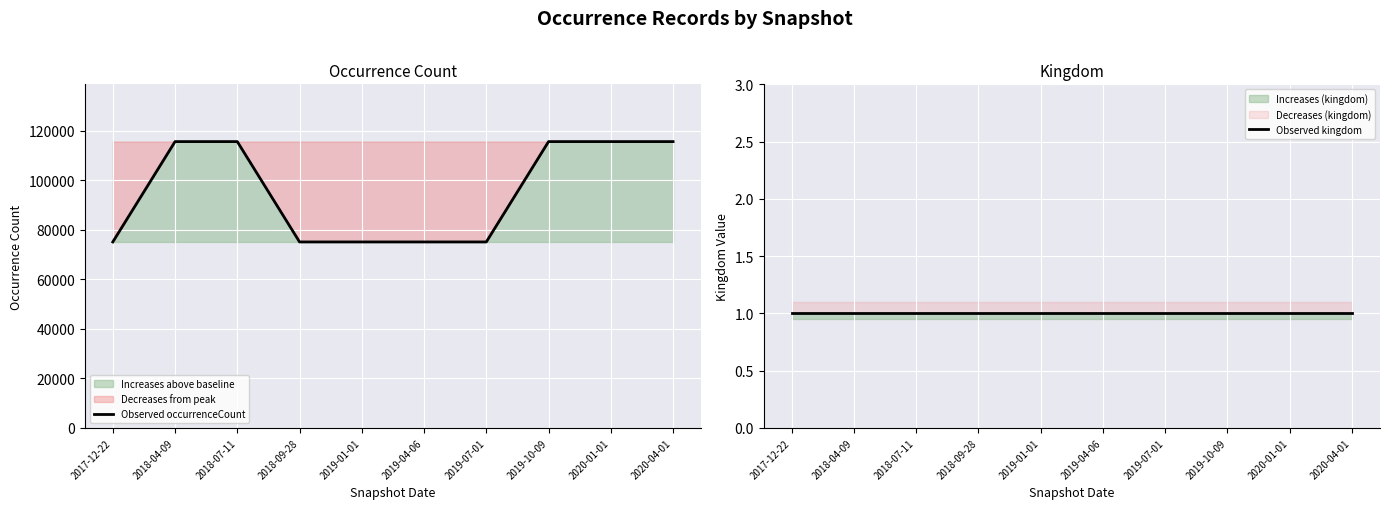

What is the sum of all Observed kingdom values?

10